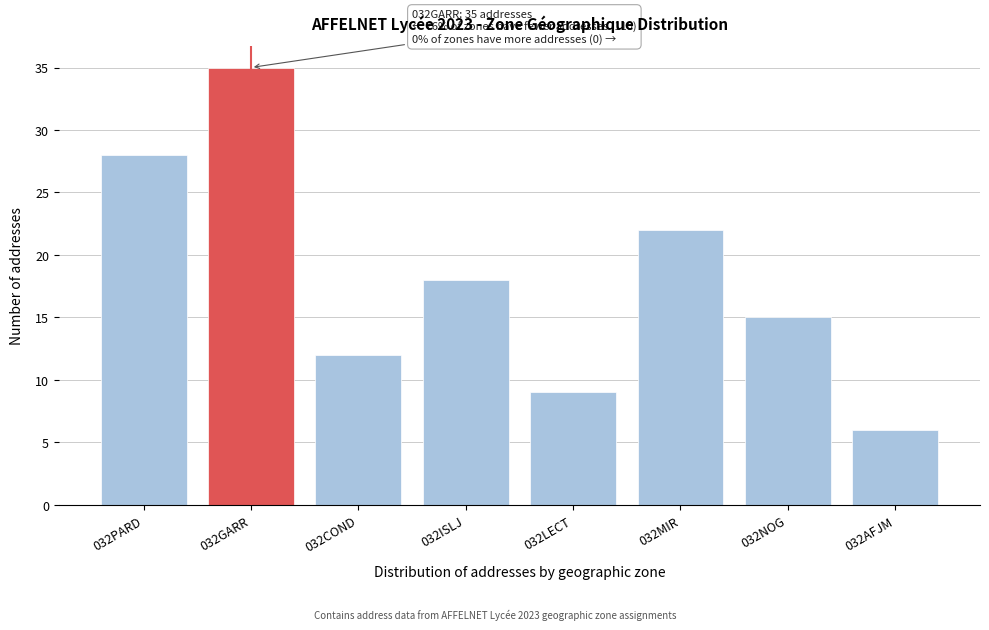

Reading left to right, what are all the values shown in this chart?

28	35	12	18	9	22	15	6